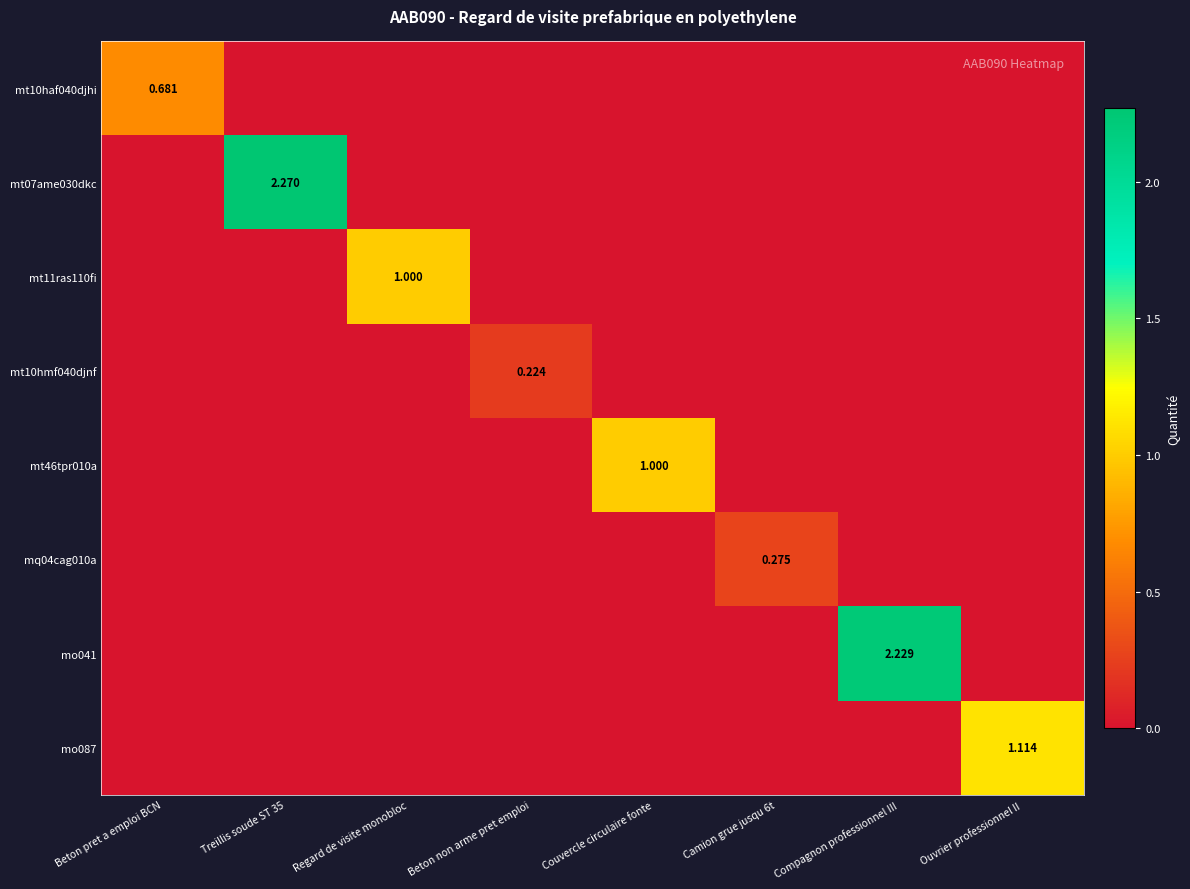

Between Treillis soude ST 35 and Compagnon professionnel III, which series saw the biggest shift?

mt07ame030dkc